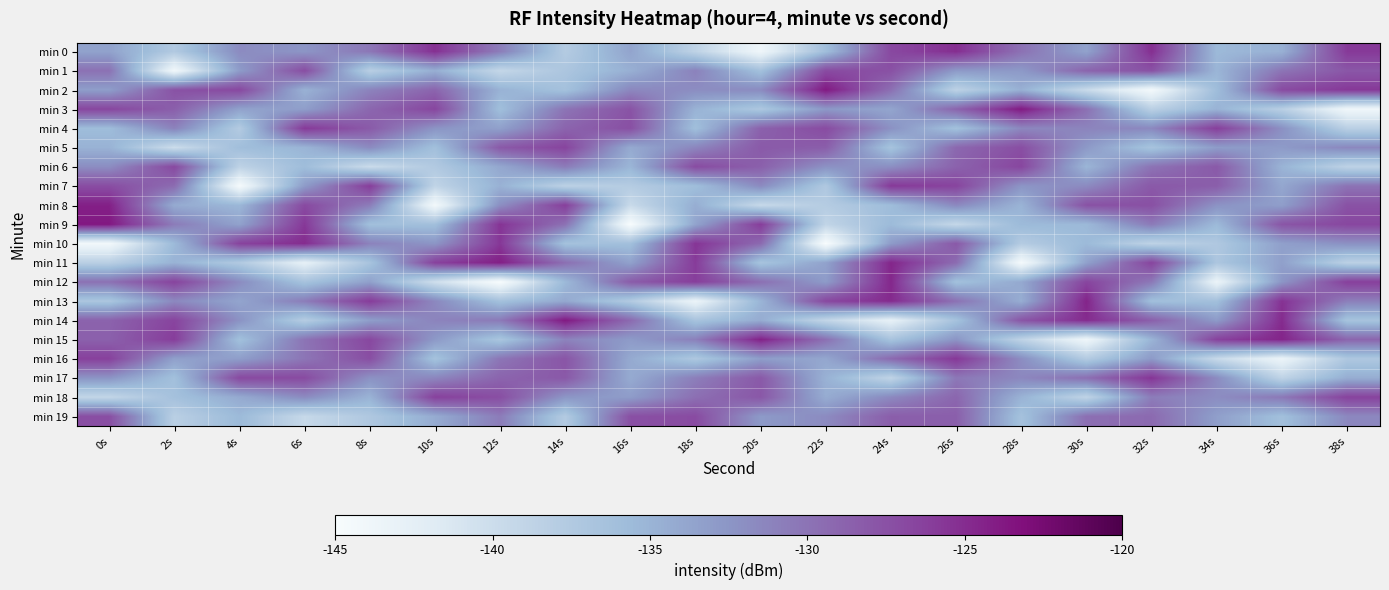

What is the spread (max minus min) of values at 6s?

17.7